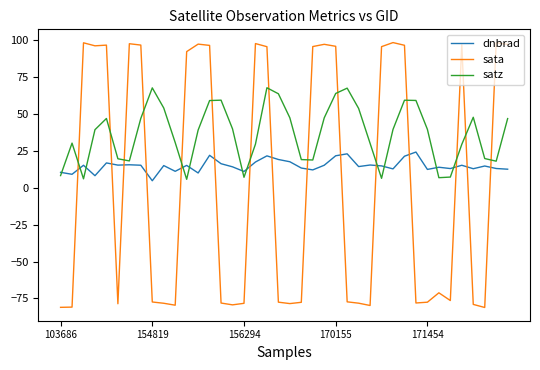

After their last crossing, which series has the higher values: sata or satz?

sata